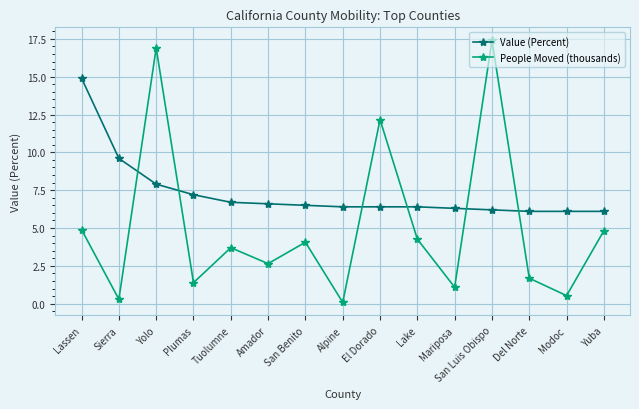

At which category is the sum across all series the highest?

Yolo